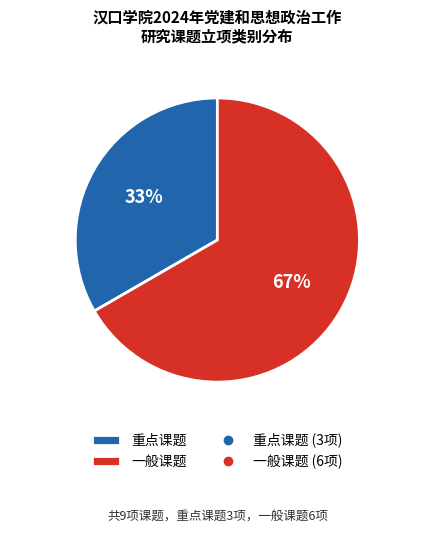

Does any single category account for the majority?

Yes